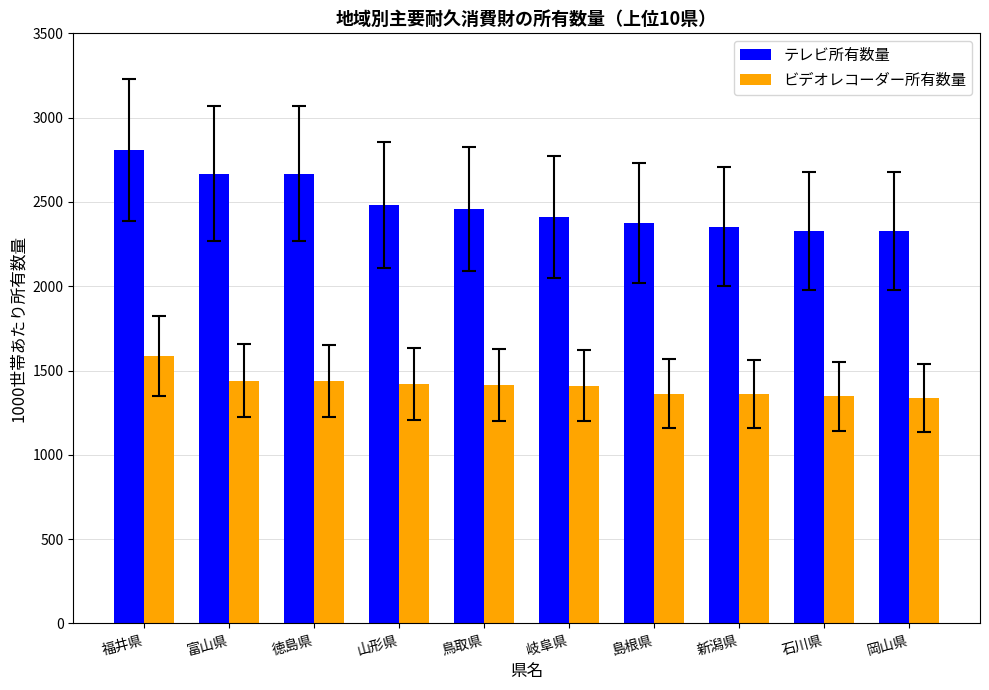

Are the bars grouped side by side (vs. stacked)?

Yes